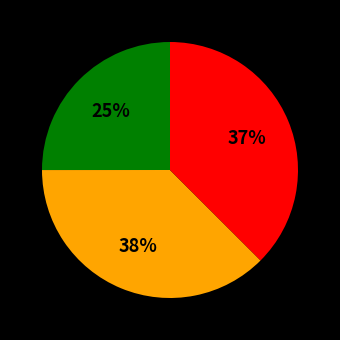

Is there any slice that represents more than half of the pie?

No